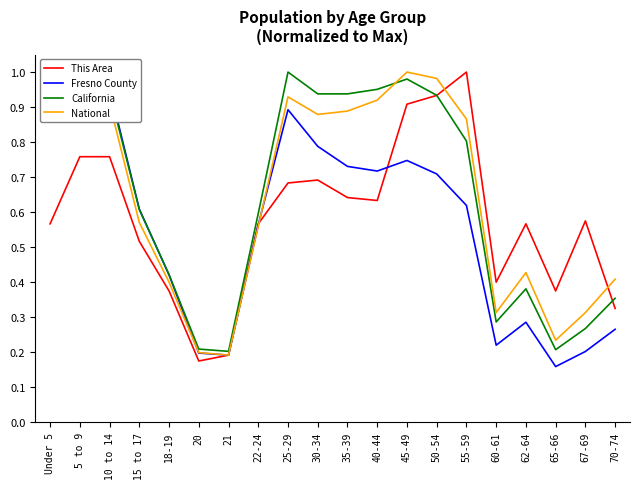

At which category is the sum across all series the highest?

45-49